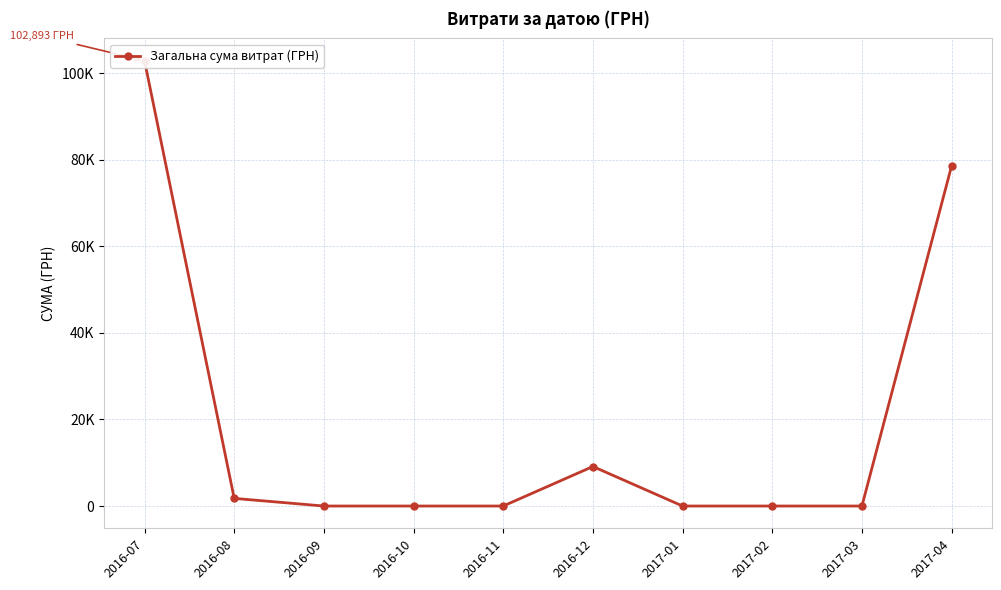

Reading right to left, transcribe all the data shown in this chart.

2017-04=78600.0	2017-03=0.0	2017-02=0.0	2017-01=0.0	2016-12=9130.0	2016-11=0.0	2016-10=0.0	2016-09=0.0	2016-08=1766.0	2016-07=102893.2